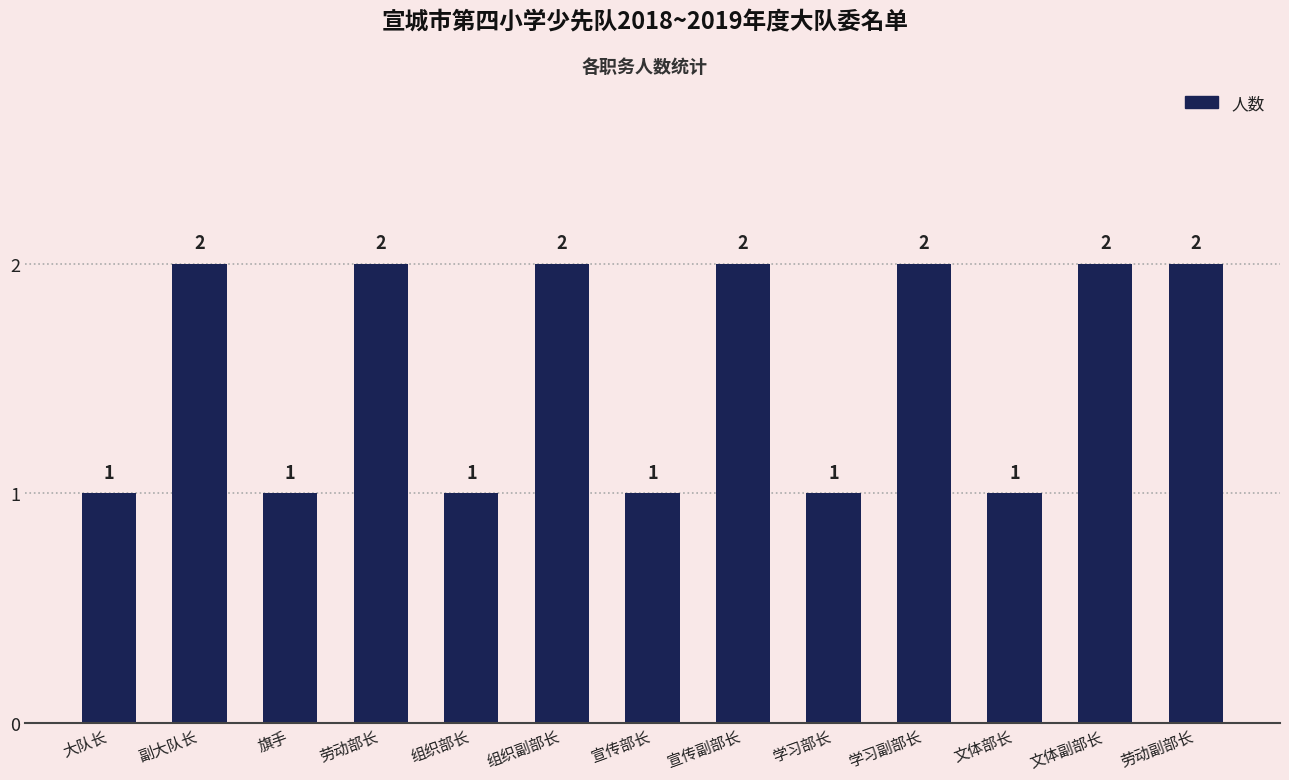

What is the maximum value shown in the chart?

2